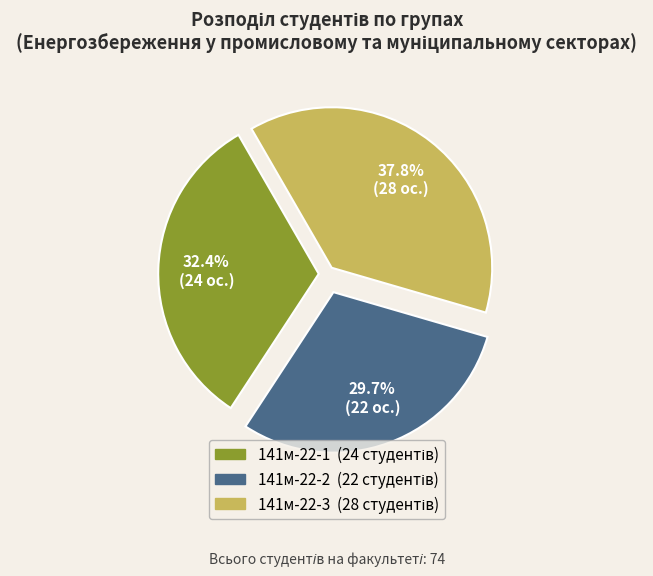

Rank the categories by value from highest to lowest.

141м-22-3, 141м-22-1, 141м-22-2